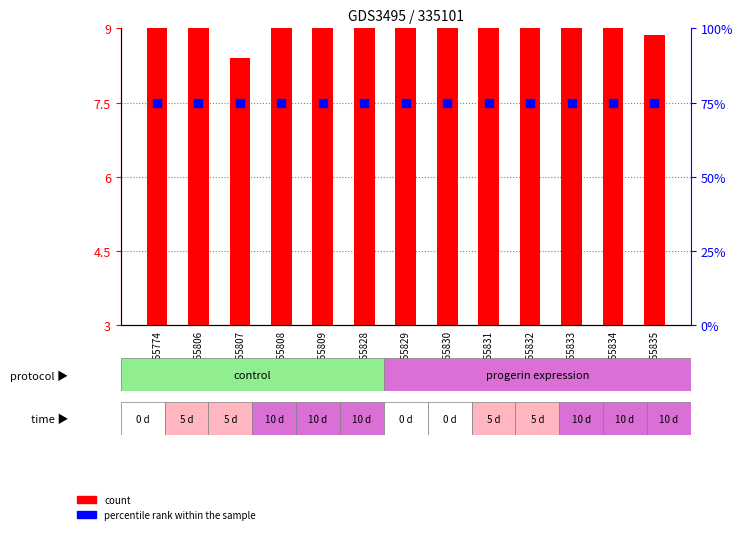

Which series has the largest Y range (max minus min)?

count